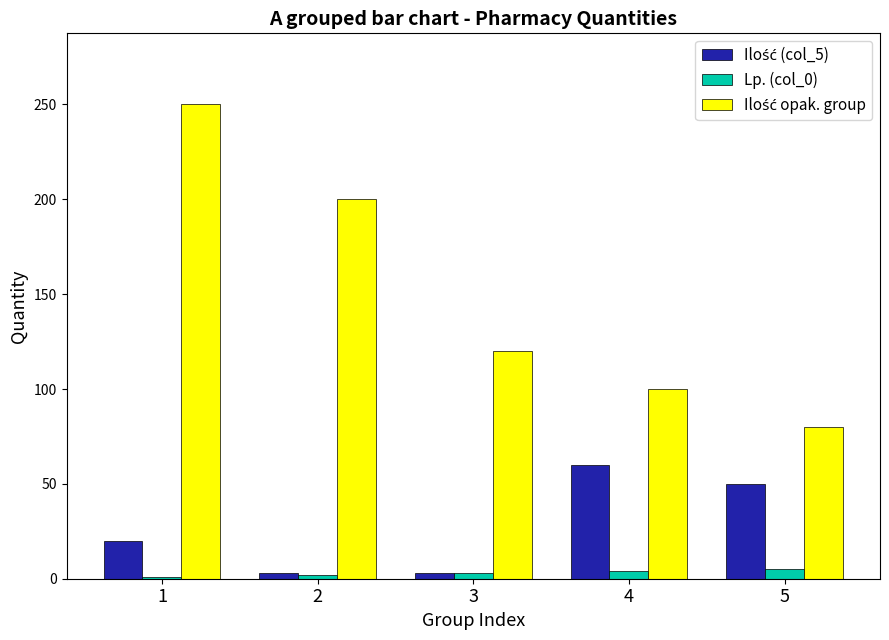

What is the greatest value displayed?

250